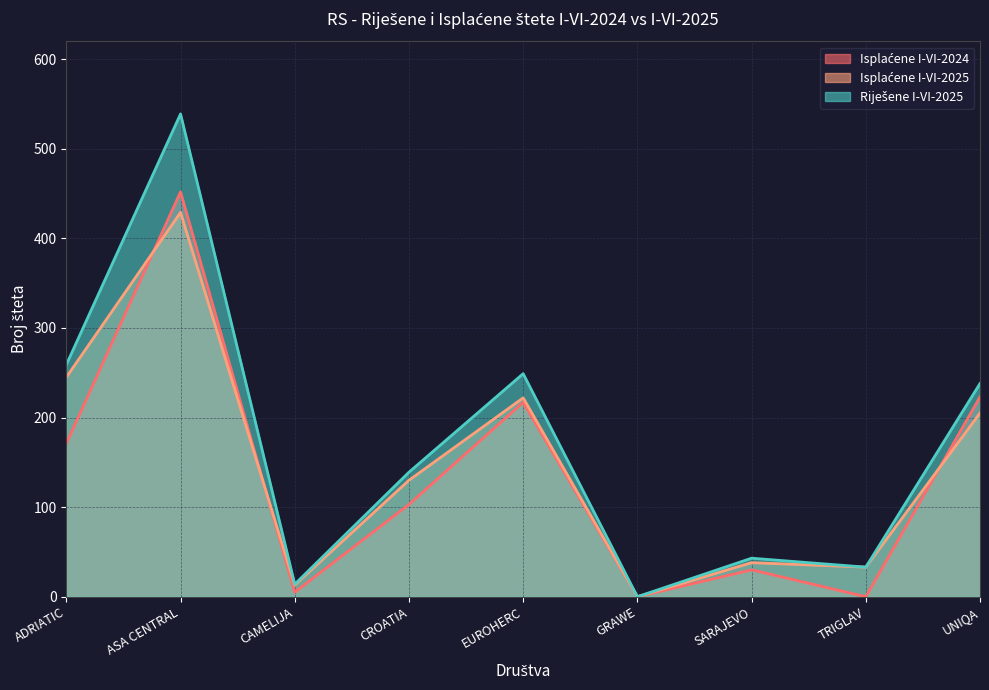

What is the maximum value for Isplaćene I-VI-2024?

452